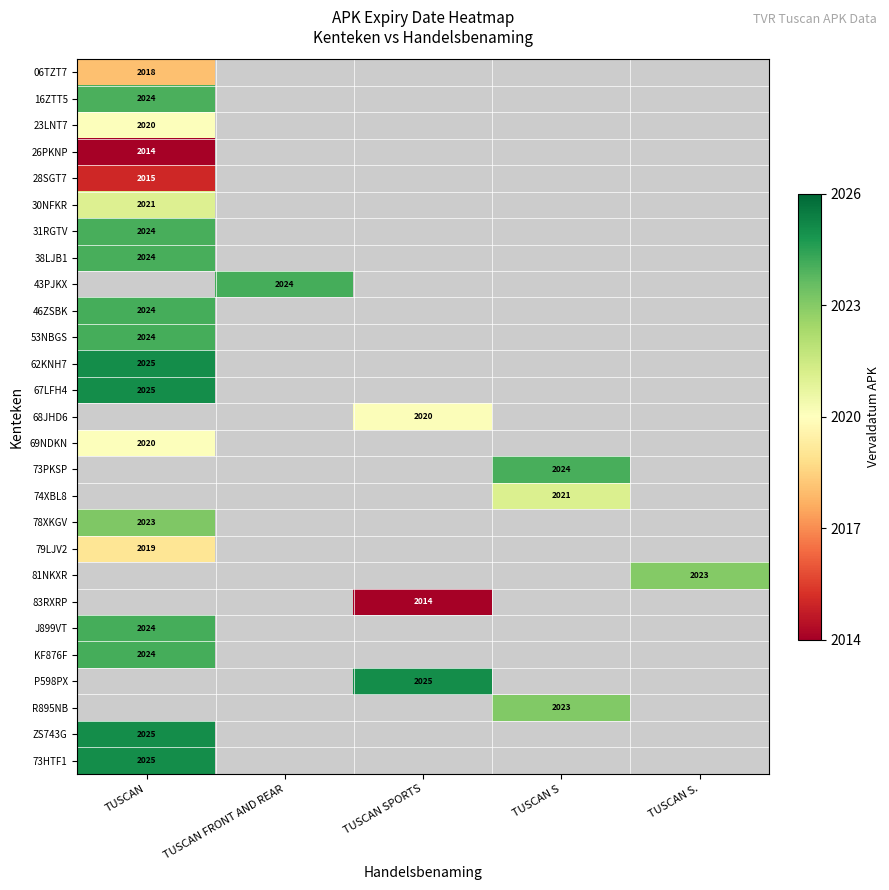

The 69NDKN series shows 2020 at TUSCAN. True or false?

True